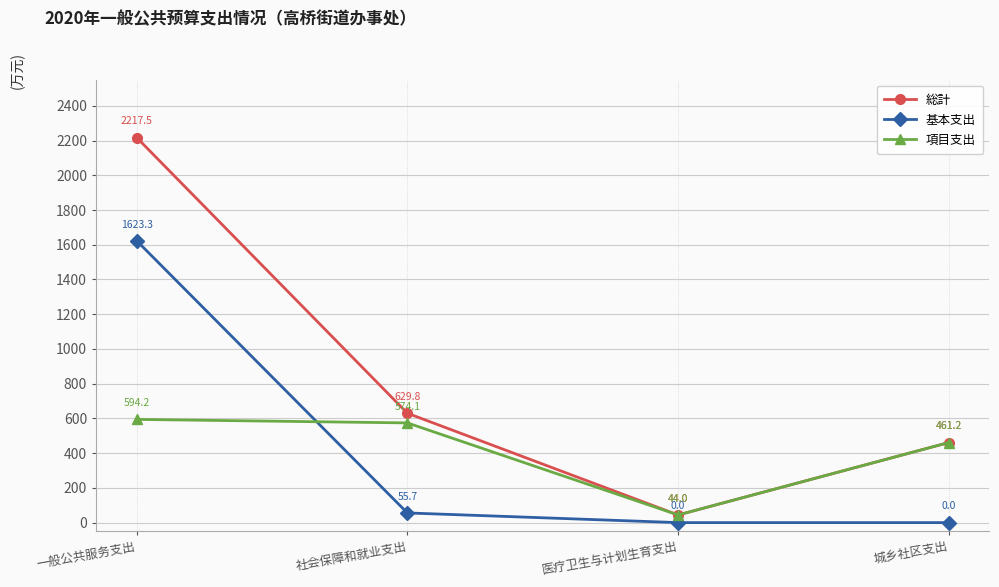

Does the chart display data point markers on the line(s)?

Yes